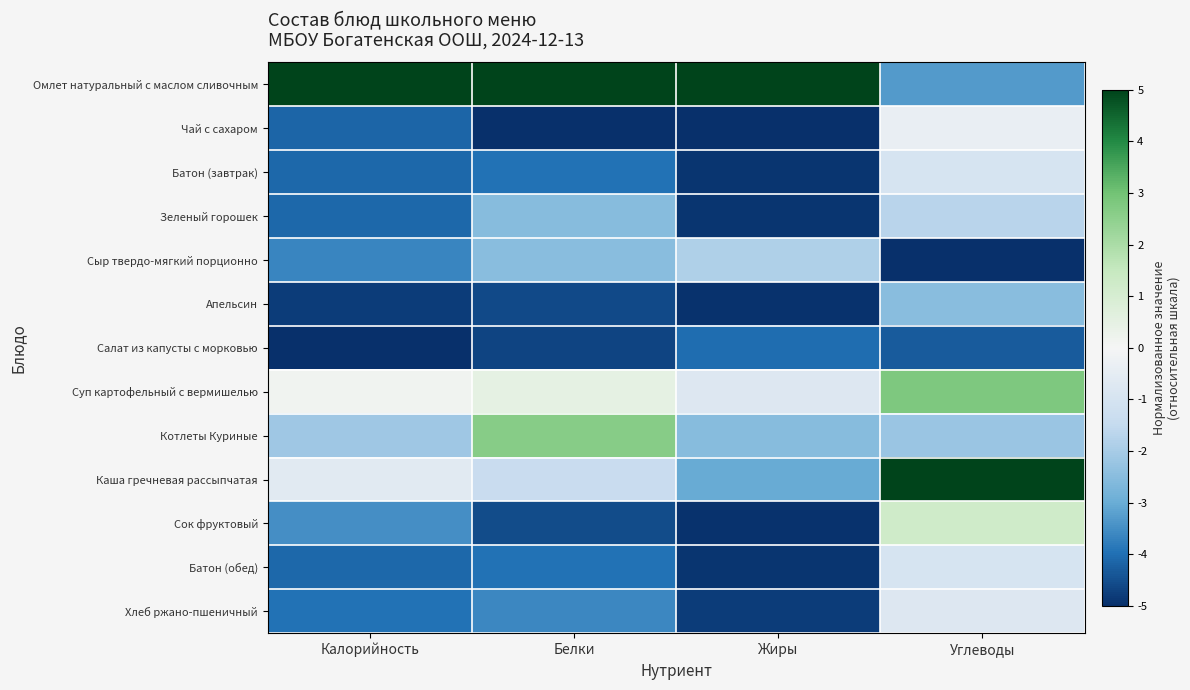

Reading left to right, transcribe all the data shown in this chart.

Омлет натуральный с маслом сливочным: Калорийность=5.0	Белки=5.0	Жиры=5.0	Углеводы=-3.3
Чай с сахаром: Калорийность=-4.2	Белки=-5.0	Жиры=-5.0	Углеводы=-0.4
Батон (завтрак): Калорийность=-4.1	Белки=-4.0	Жиры=-4.9	Углеводы=-0.9
Зеленый горошек: Калорийность=-4.1	Белки=-2.5	Жиры=-4.9	Углеводы=-1.7
Сыр твердо-мягкий порционно: Калорийность=-3.7	Белки=-2.5	Жиры=-1.9	Углеводы=-5.0
Апельсин: Калорийность=-4.8	Белки=-4.6	Жиры=-4.9	Углеводы=-2.5
Салат из капусты с морковью: Калорийность=-5.0	Белки=-4.7	Жиры=-4.0	Углеводы=-4.3
Суп картофельный с вермишелью: Калорийность=0.1	Белки=0.5	Жиры=-0.8	Углеводы=2.8
Котлеты Куриные: Калорийность=-2.1	Белки=2.6	Жиры=-2.5	Углеводы=-2.2
Каша гречневая рассыпчатая: Калорийность=-0.6	Белки=-1.4	Жиры=-3.0	Углеводы=5.0
Сок фруктовый: Калорийность=-3.5	Белки=-4.5	Жиры=-4.9	Углеводы=1.2
Батон (обед): Калорийность=-4.1	Белки=-4.0	Жиры=-4.9	Углеводы=-0.9
Хлеб ржано-пшеничный: Калорийность=-3.9	Белки=-3.6	Жиры=-4.8	Углеводы=-0.8